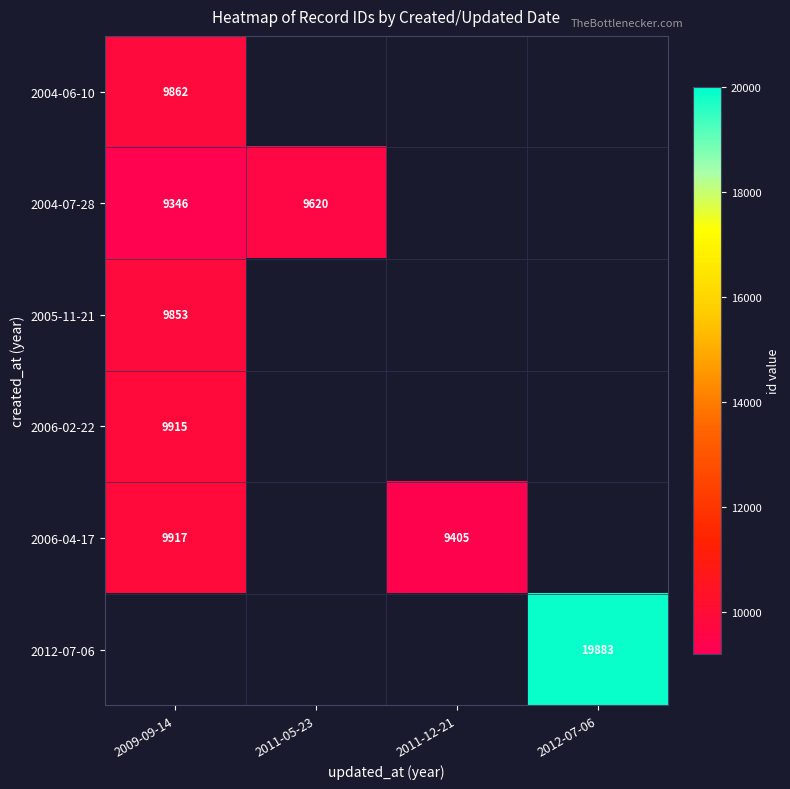

At how many categories does at least one series exceed 12966?

1